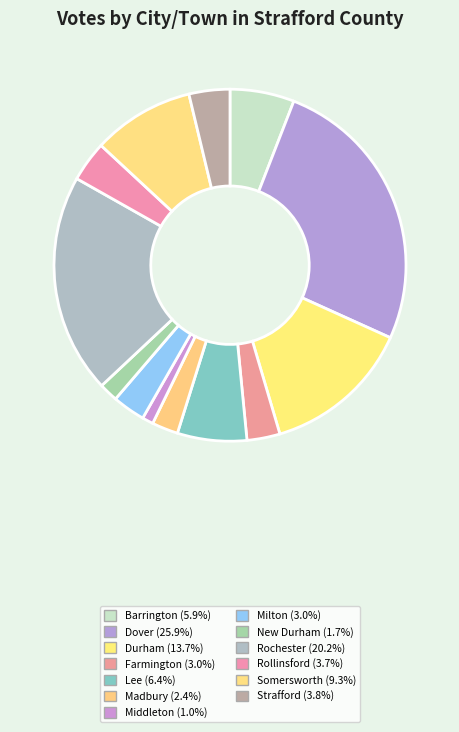

What is the change in value from Dover to Rochester?

-245